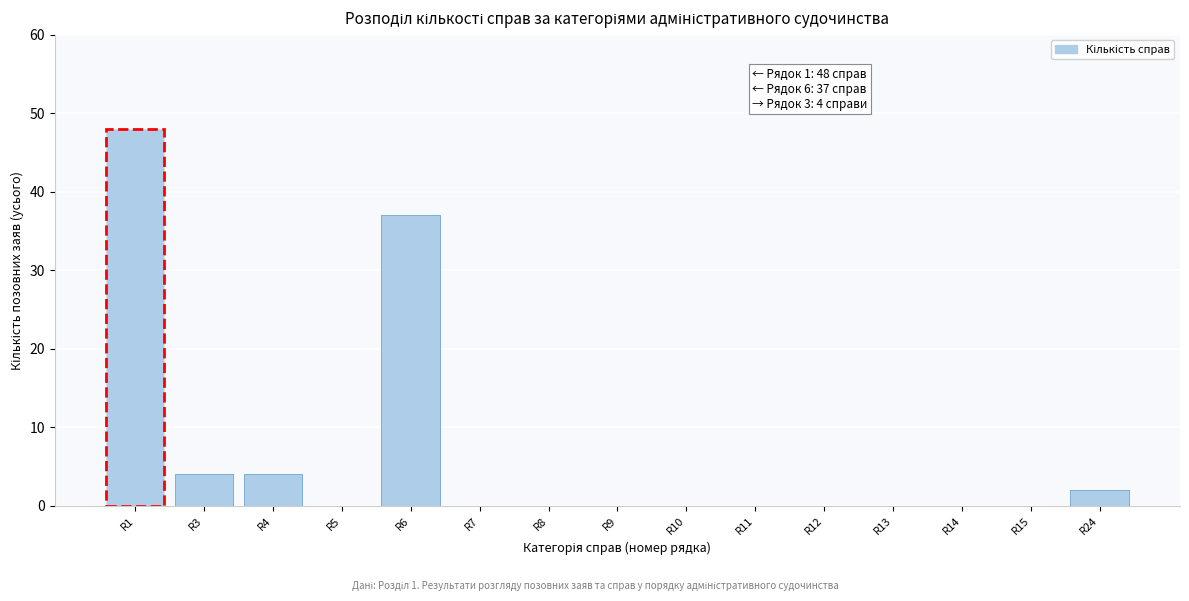

Reading left to right, list all the values displayed in this chart.

R1=48	R3=4	R4=4	R5=0	R6=37	R7=0	R8=0	R9=0	R10=0	R11=0	R12=0	R13=0	R14=0	R15=0	R24=2